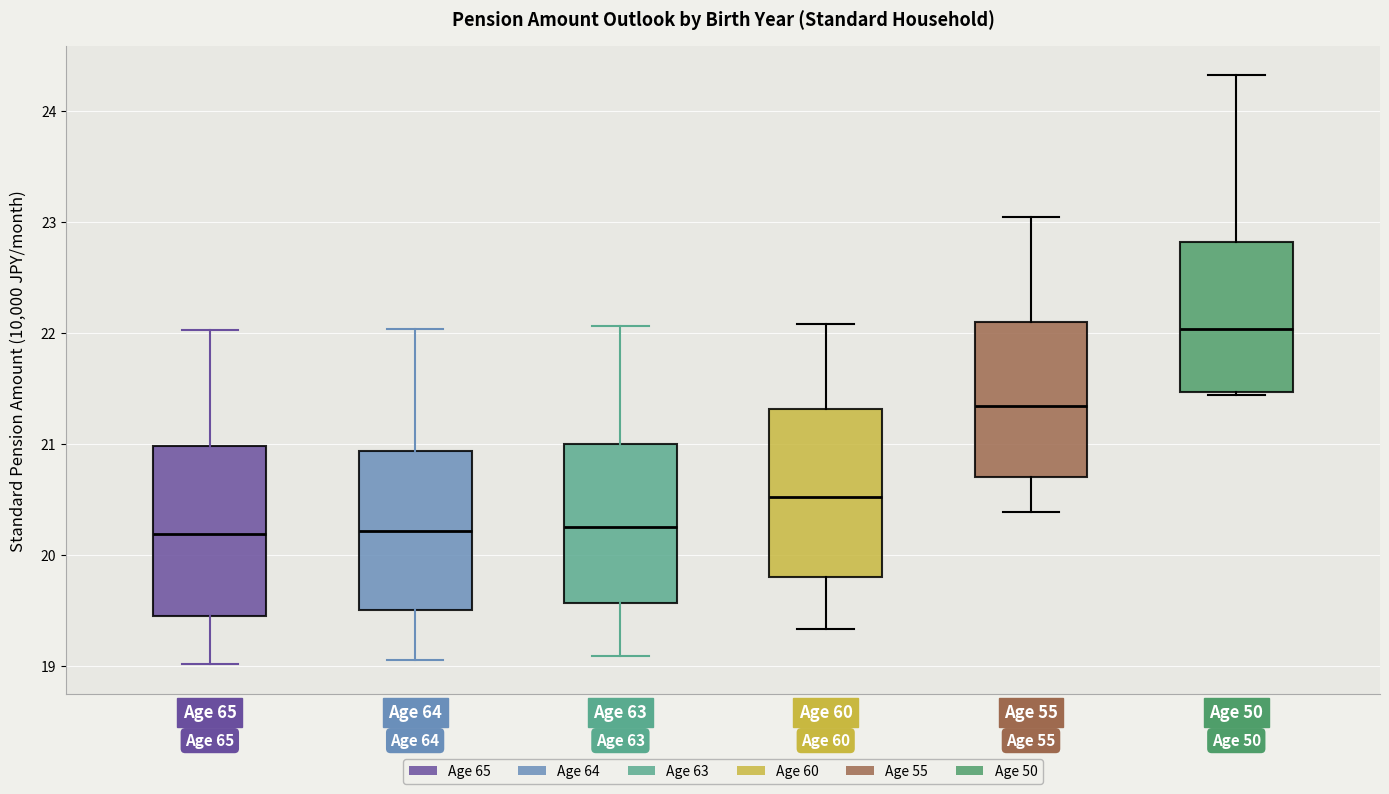

Which box has the highest median line?

Age 50